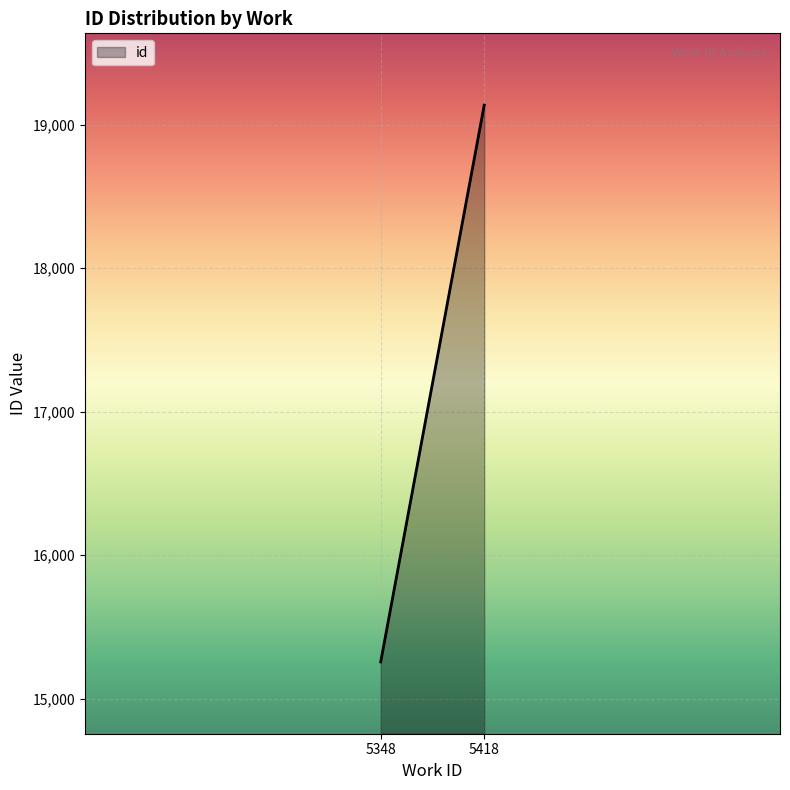

What is the difference between the values at 5418 and 5348?

3878.3